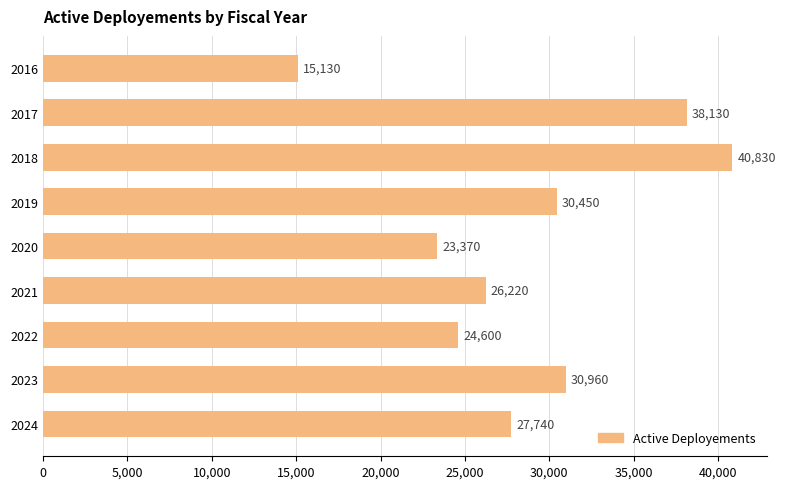

What is the value of the 4th bar from the top?

30450